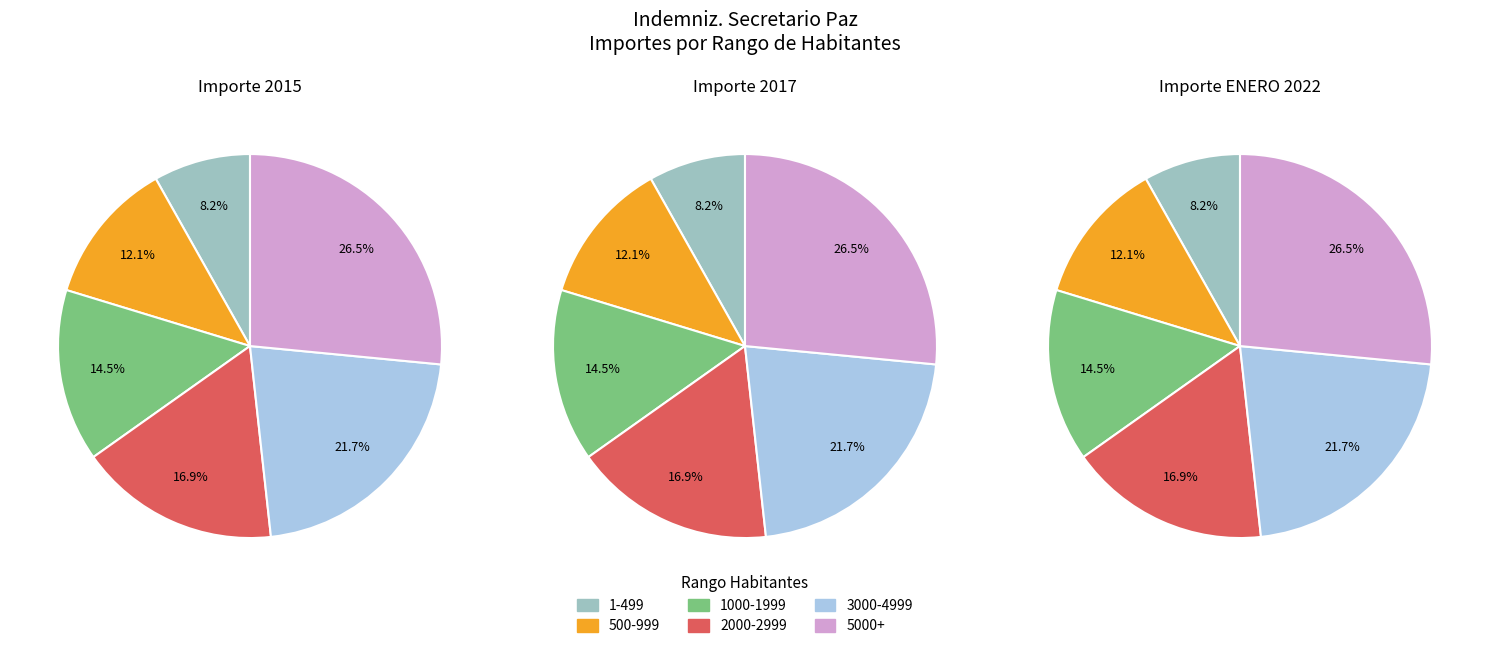

To the nearest percent, what portion does 1000-1999 represent?

15%